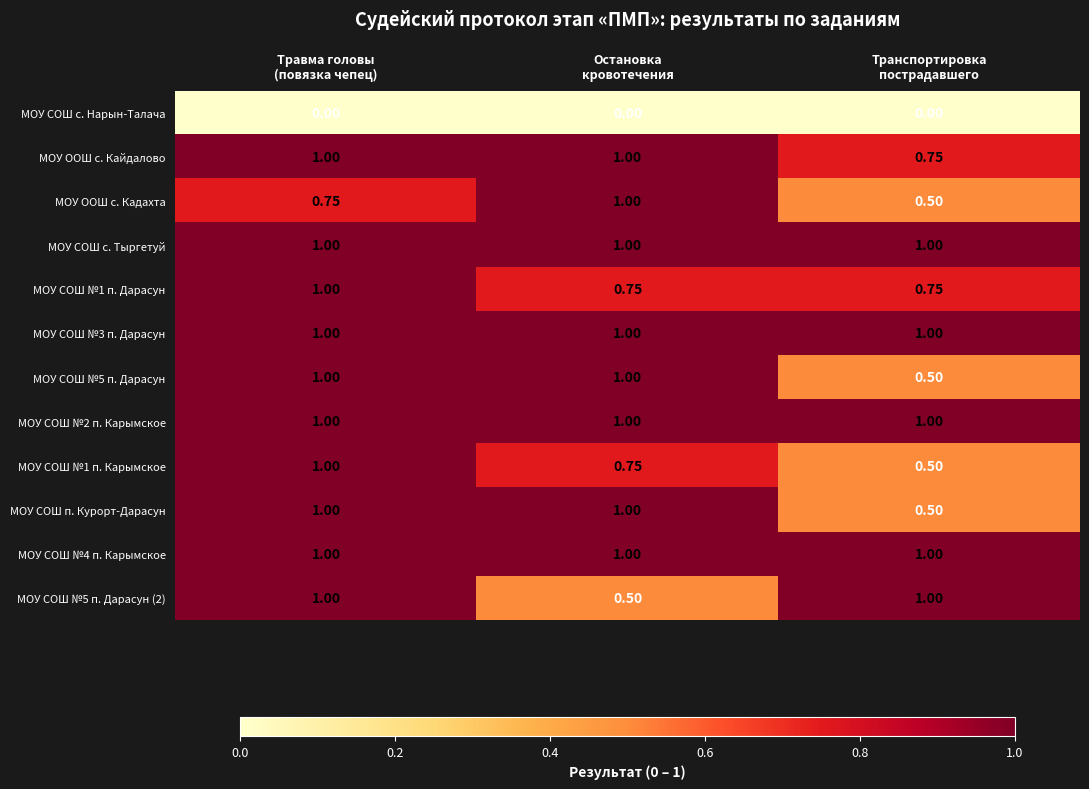

How many series are shown in this chart?

12